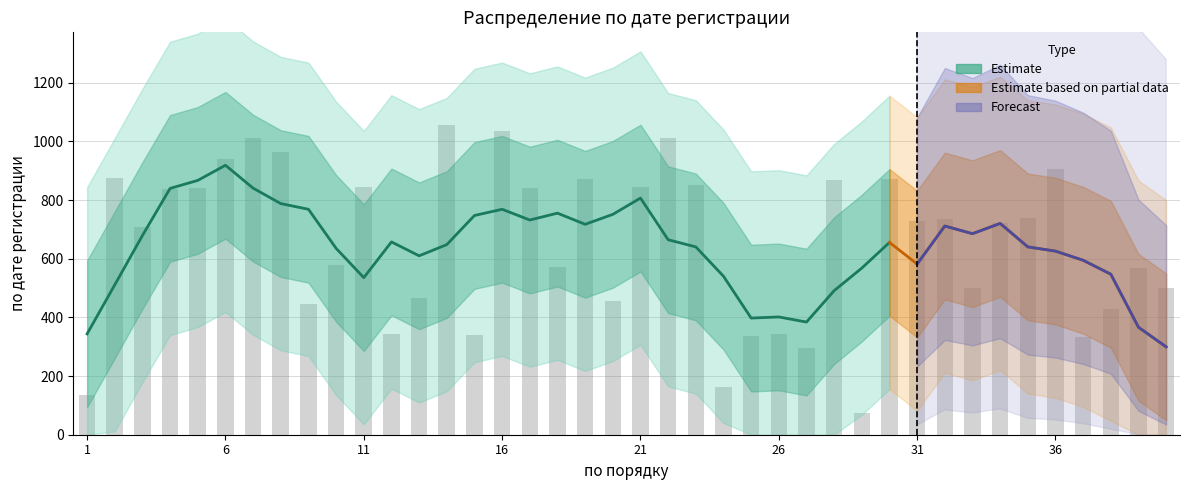

Approximately how many times larger is the value at 11 compared to 12?

2.4